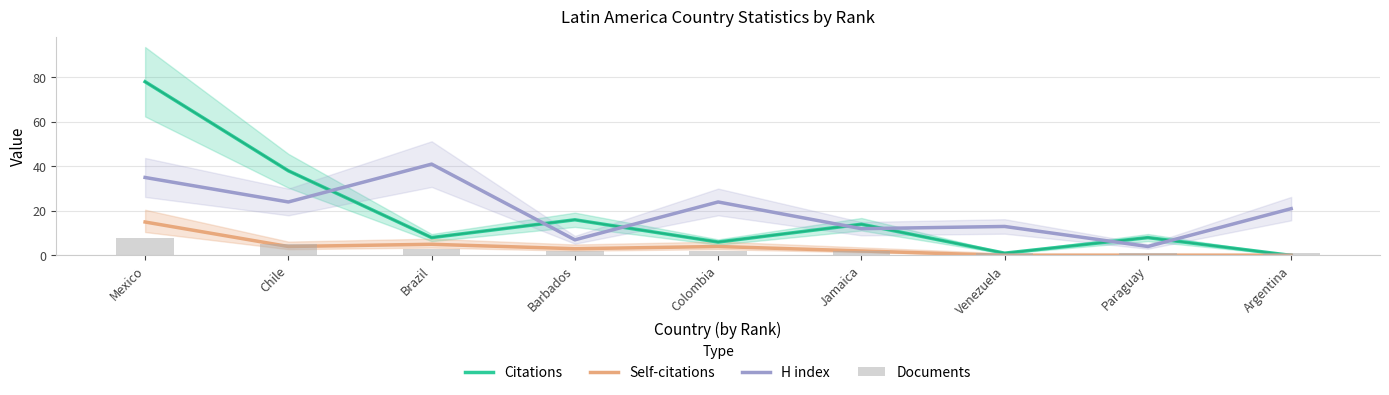

At which label does Self-citations first exceed 3?

Mexico